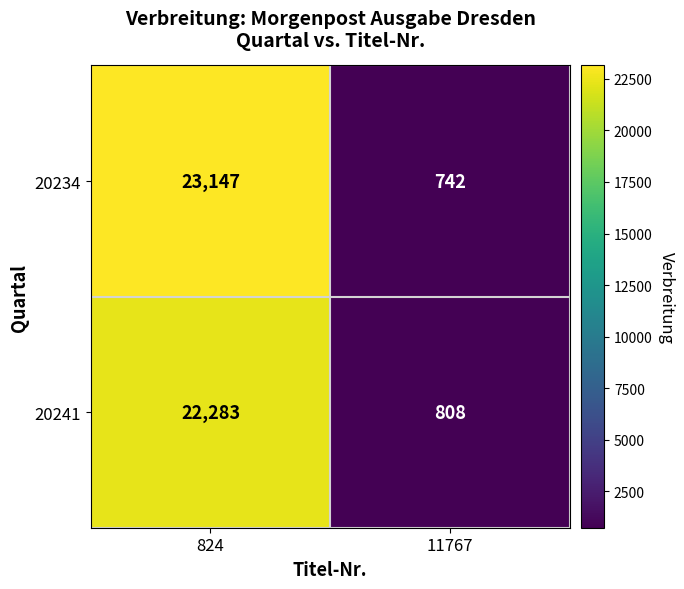

What is the difference between the 20234 values at 11767 and 824?

22405